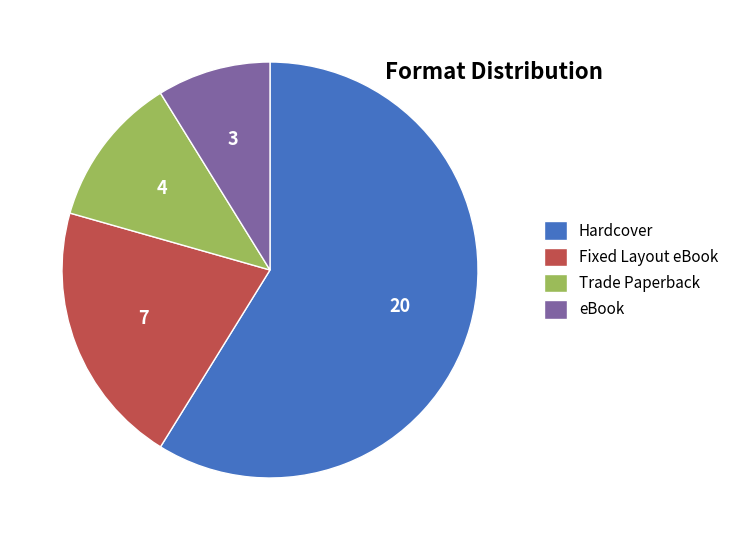

Rank the categories by value from lowest to highest.

eBook, Trade Paperback, Fixed Layout eBook, Hardcover